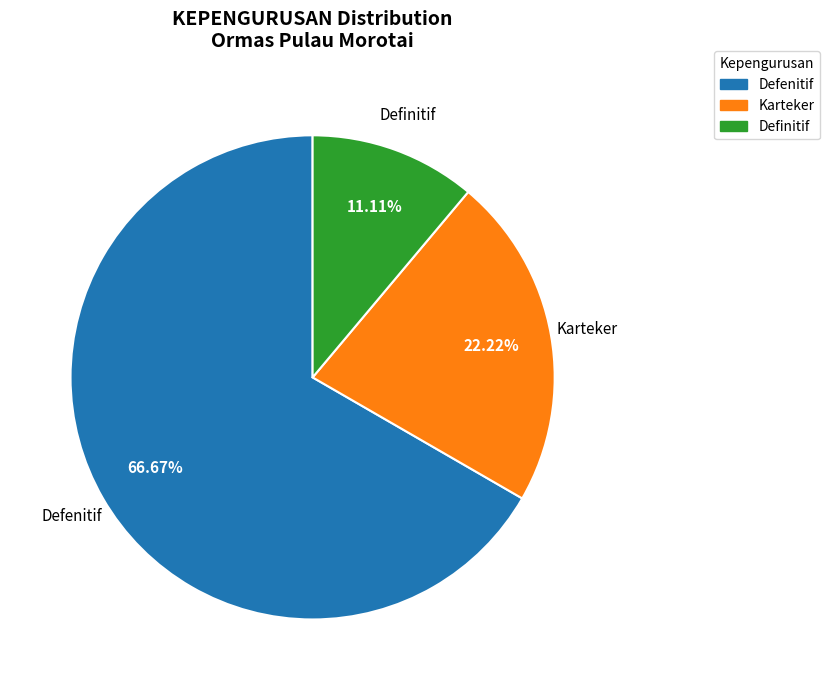

Rank the categories by value from highest to lowest.

Defenitif, Karteker, Definitif